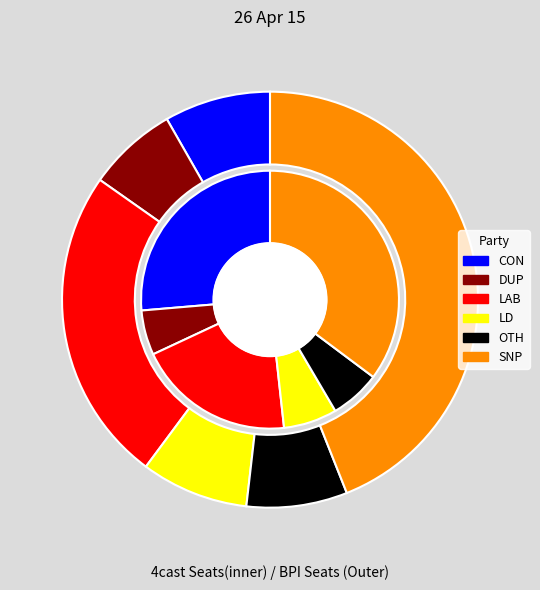

Does any single category account for the majority?

No